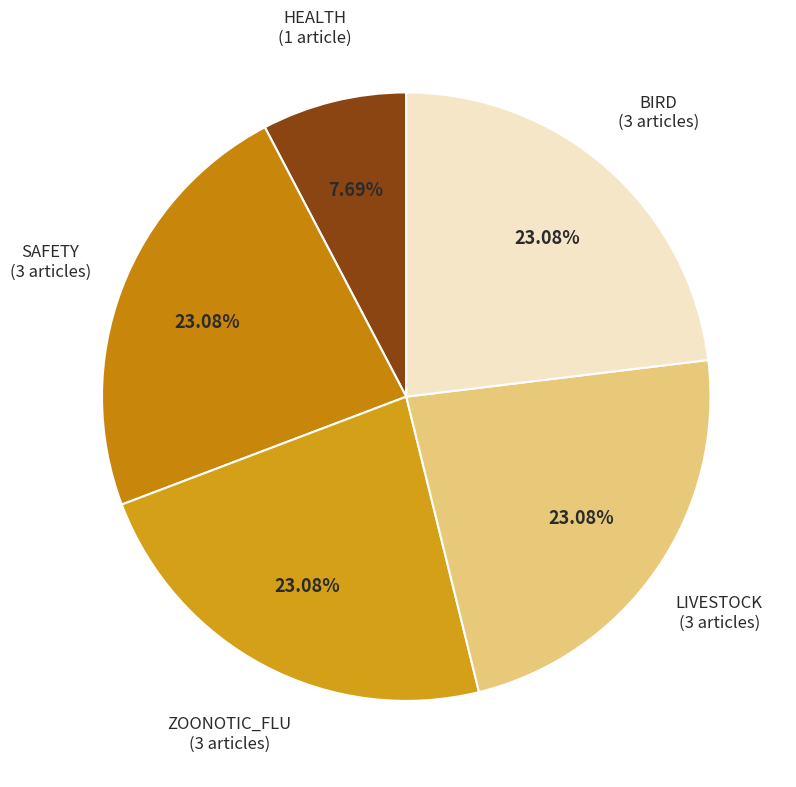

Which slice is the smallest?

Remnants of bird flu in pasteurized milk (HEALTH=0)